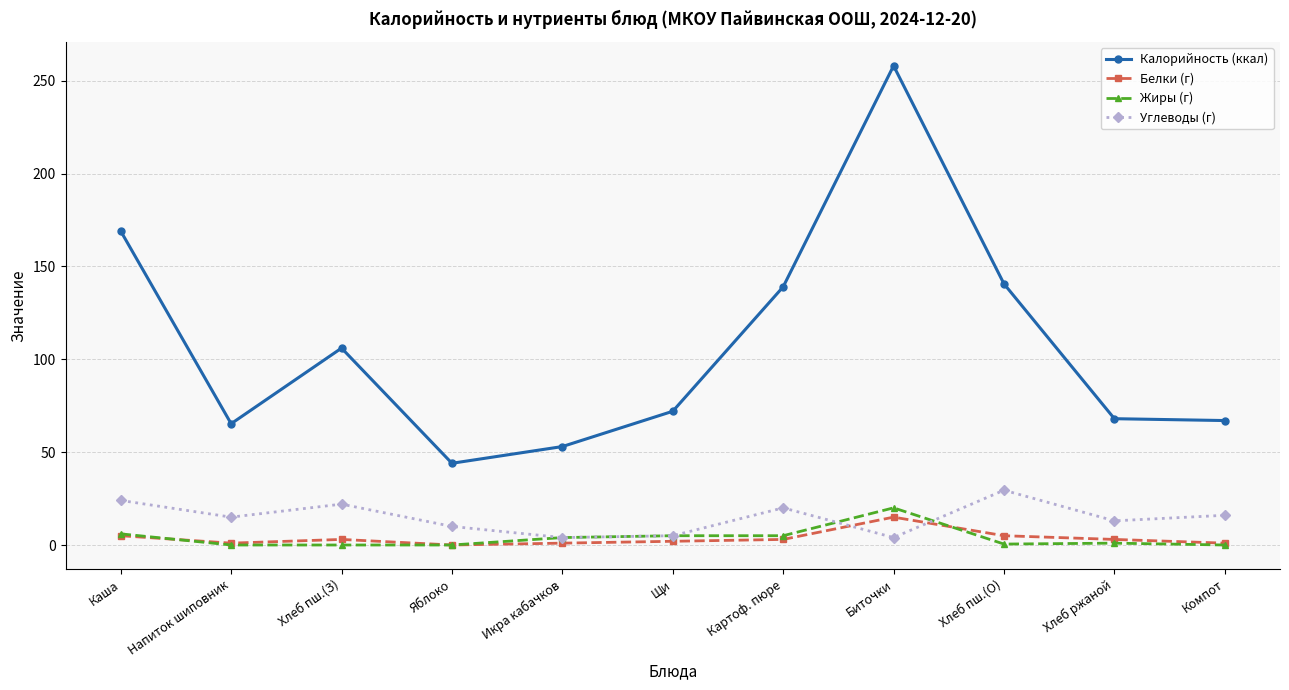

True or false: Углеводы (г) and Калорийность (ккал) cross at least once.

False